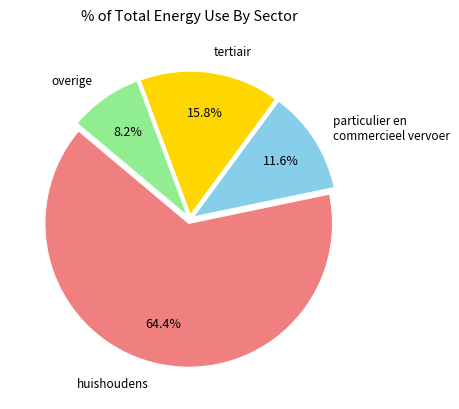

Is huishoudens the majority of the pie?

Yes